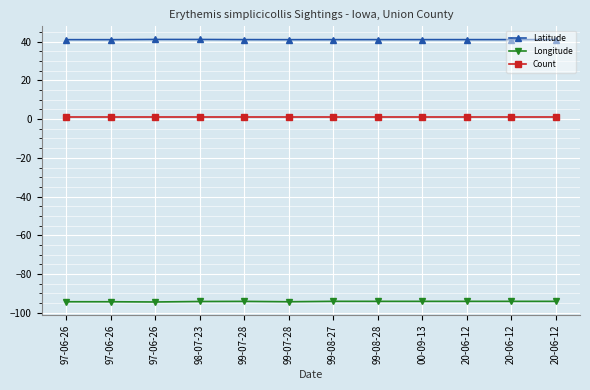

Which series has the largest total across all categories?

Latitude